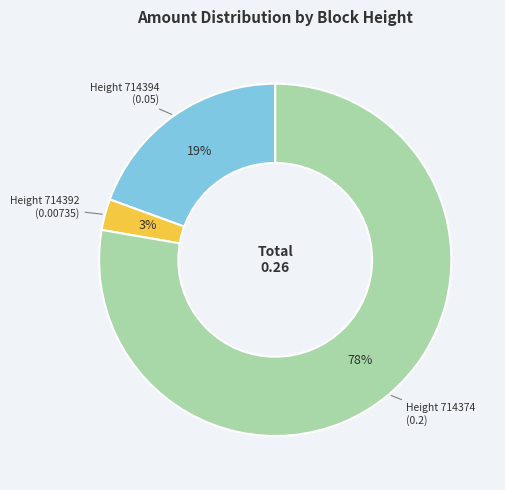

To the nearest percent, what is the average slice percentage?

33%